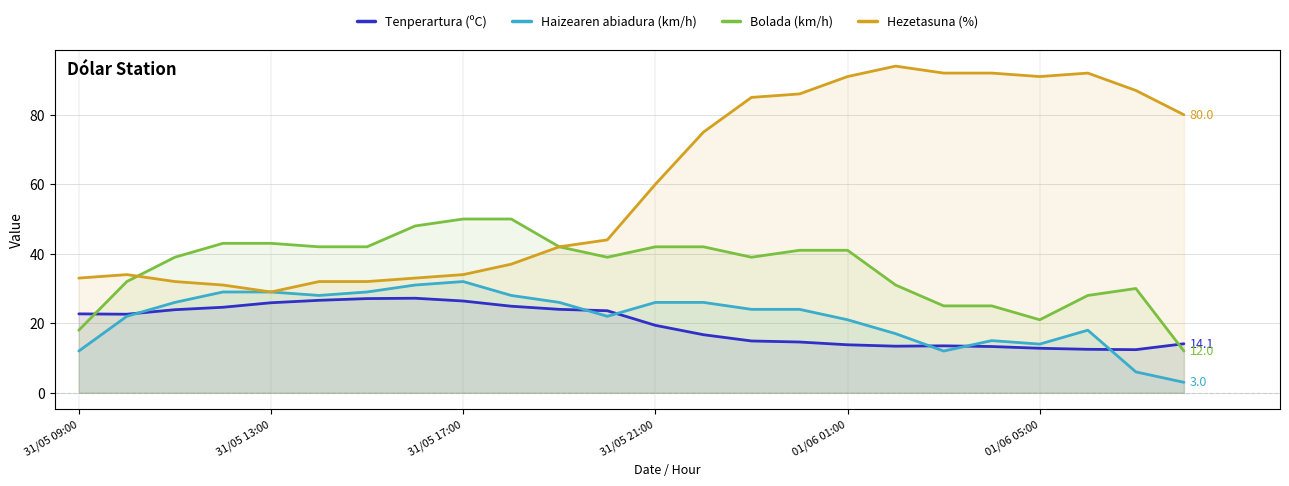

Which series has the largest range (max minus min)?

Hezetasuna (%)